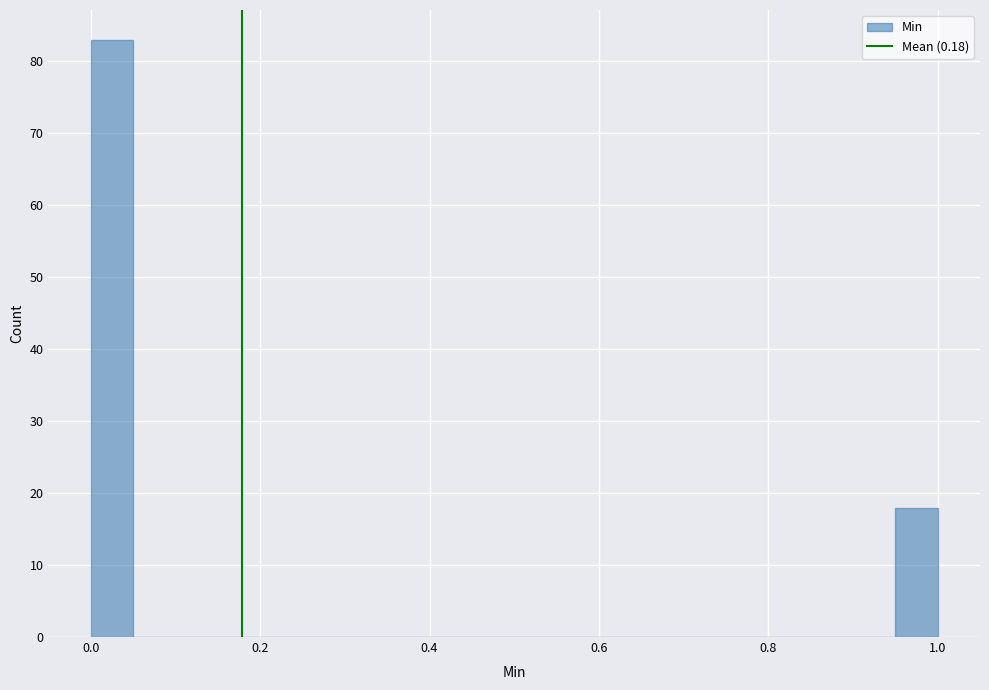

Around what value on the x-axis is the tallest bar? Give the approximate position of its centre, as read against the axis.

0.02